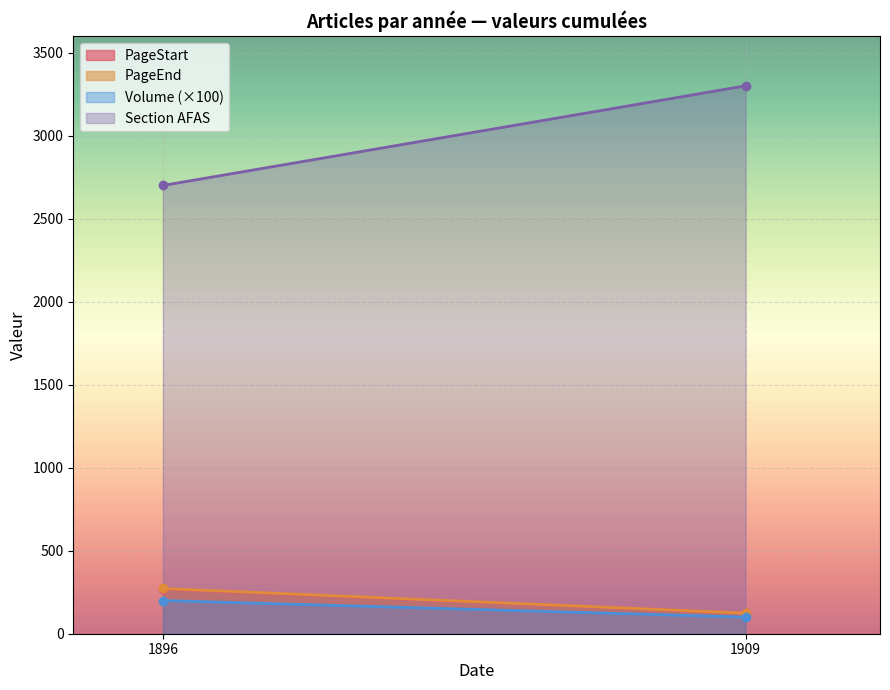

List the series in order of their peak value, lowest first.

Volume, PageStart, PageEnd, Identifiant de la section de l AFAS